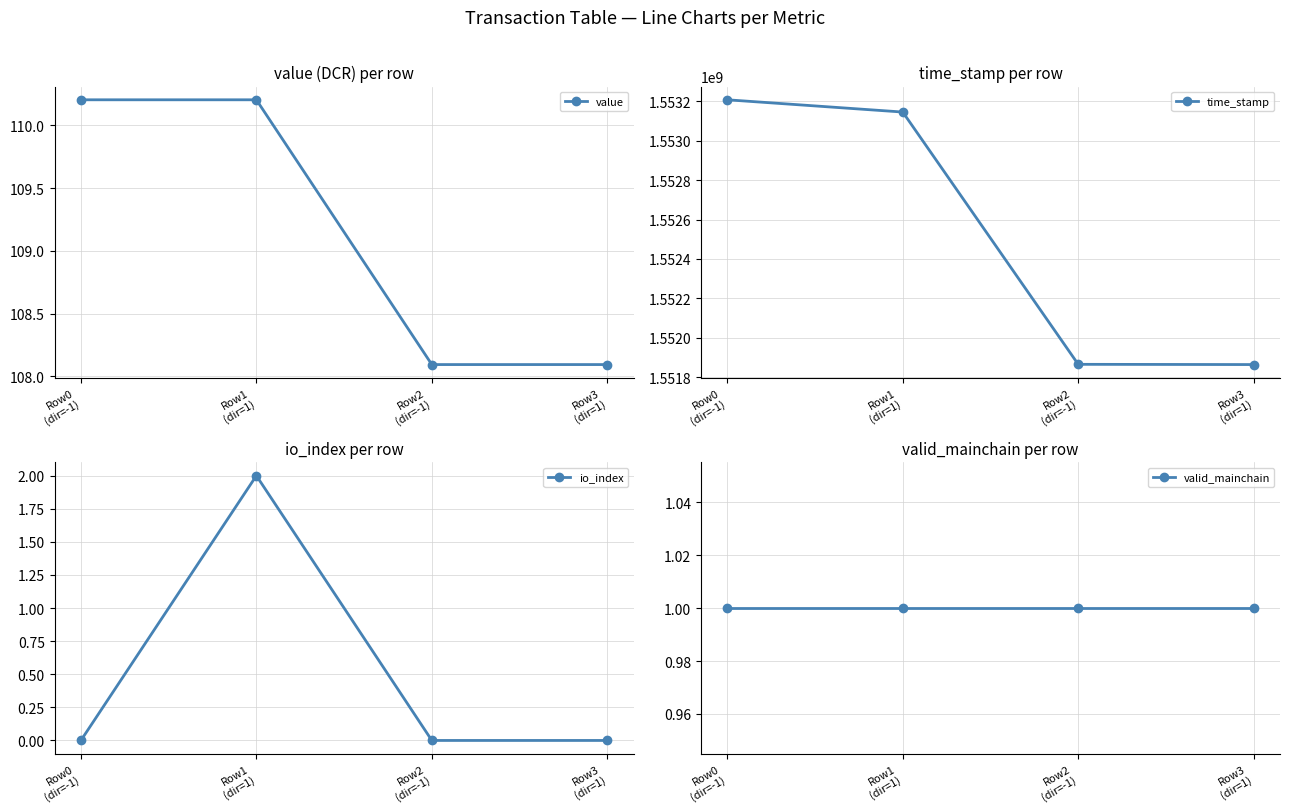

What position from the right is Row0
(dir=-1)?

4